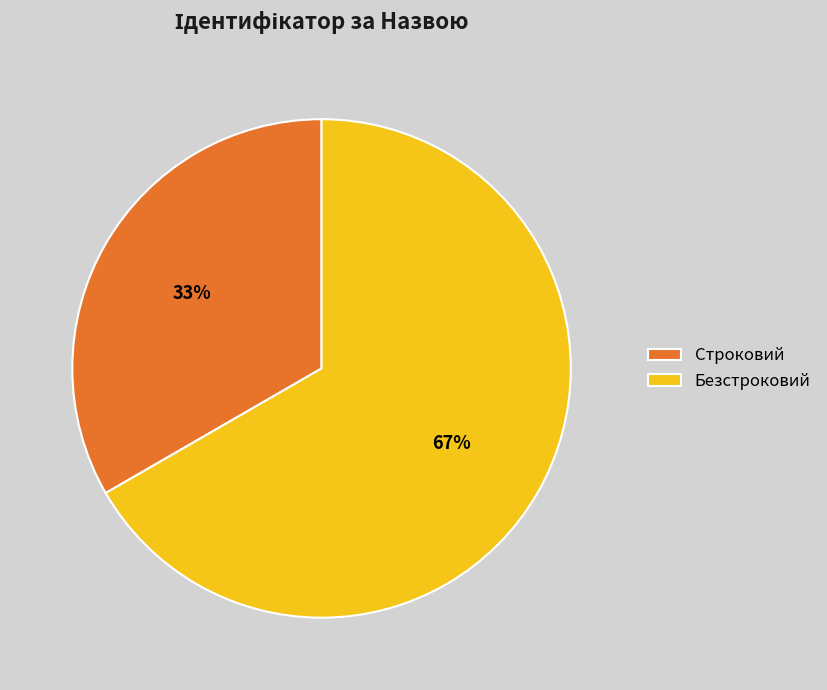

Is the sum of Безстроковий and Строковий greater than half?

Yes